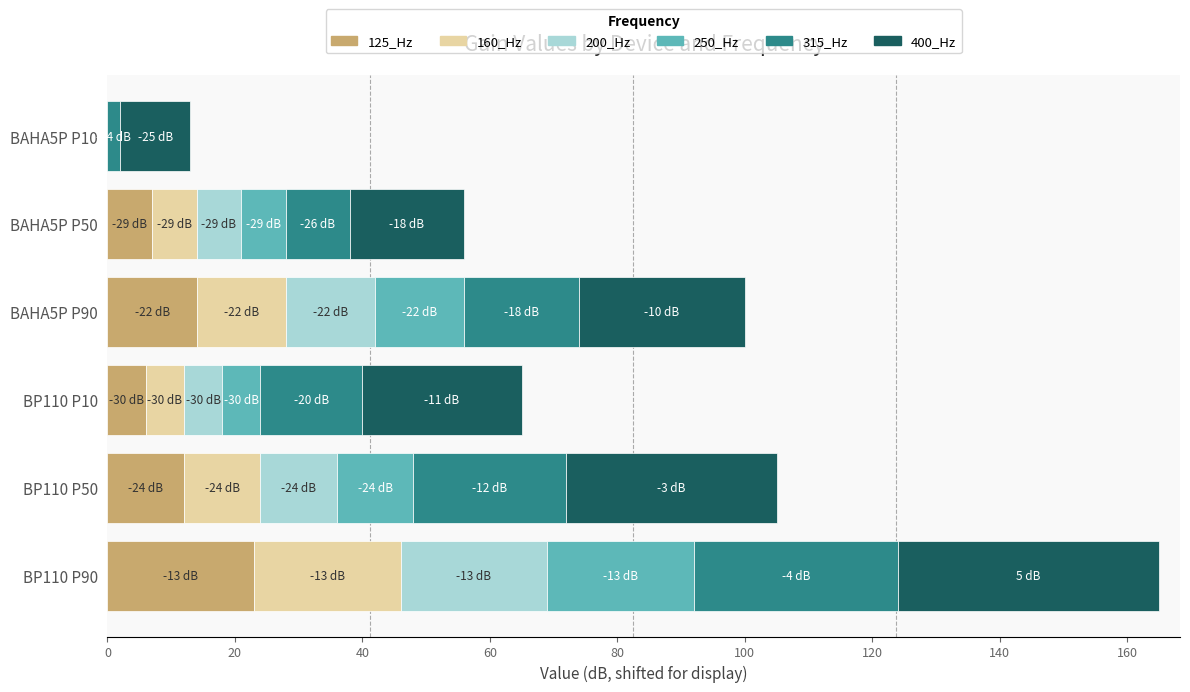

What is the maximum value for 125_Hz?

23